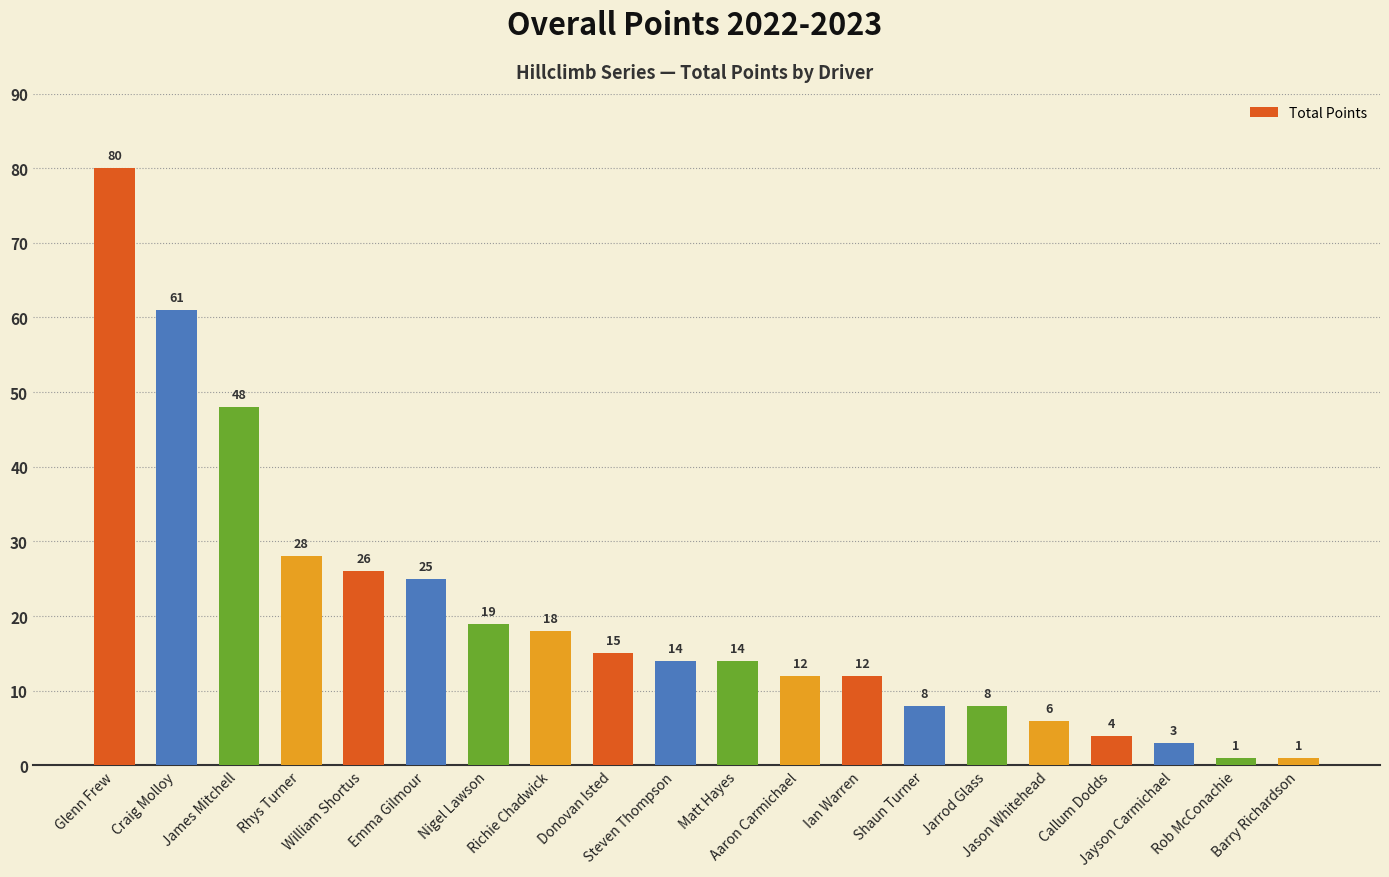

Reading left to right, list all the values displayed in this chart.

Glenn Frew=80	Craig Molloy=61	James Mitchell=48	Rhys Turner=28	William Shortus=26	Emma Gilmour=25	Nigel Lawson=19	Richie Chadwick=18	Donovan Isted=15	Steven Thompson=14	Matt Hayes=14	Aaron Carmichael=12	Ian Warren=12	Shaun Turner=8	Jarrod Glass=8	Jason Whitehead=6	Callum Dodds=4	Jayson Carmichael=3	Rob McConachie=1	Barry Richardson=1